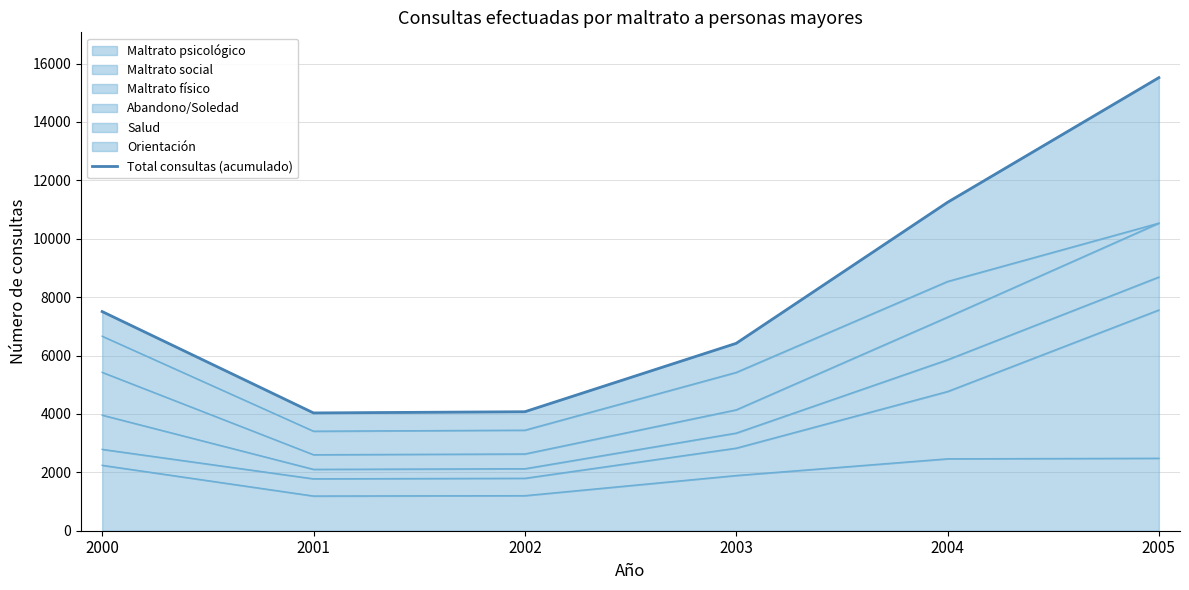

Reading left to right, what are all the values shown in this chart?

7505	4034	4075	6417	11246	15516